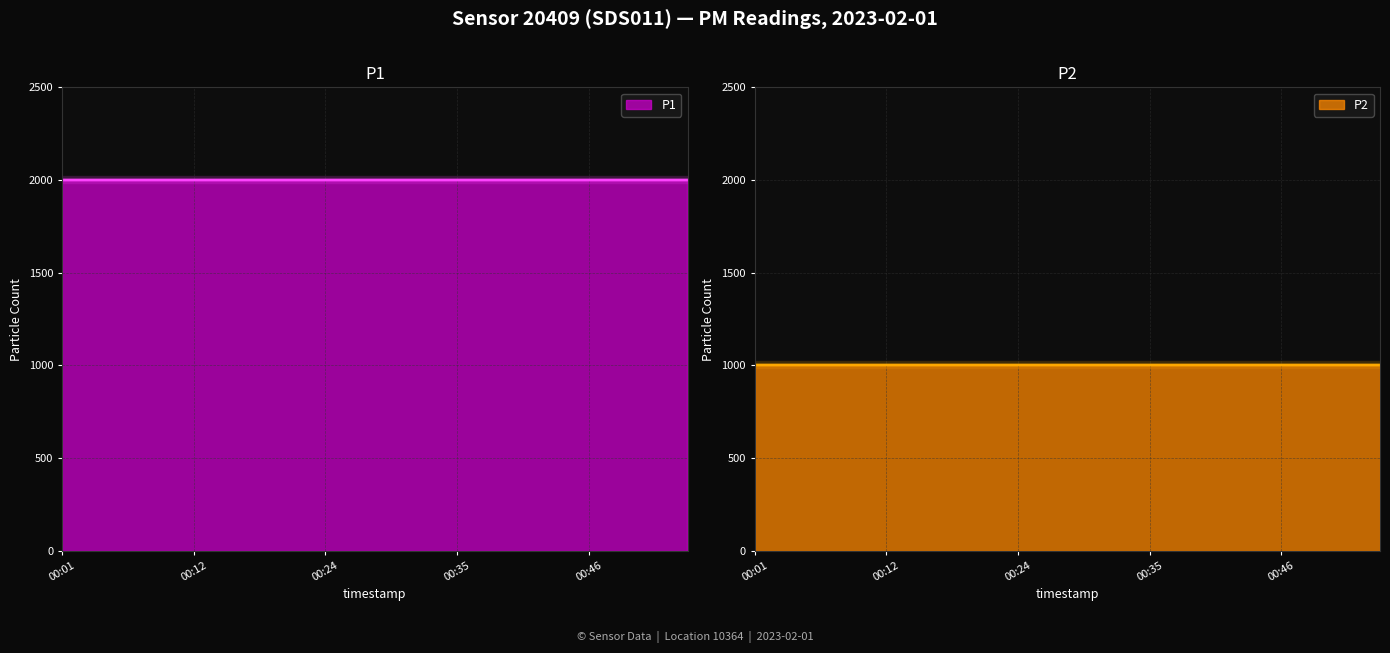

True or false: P1 line has a value of 423.7 at 00:12.

False